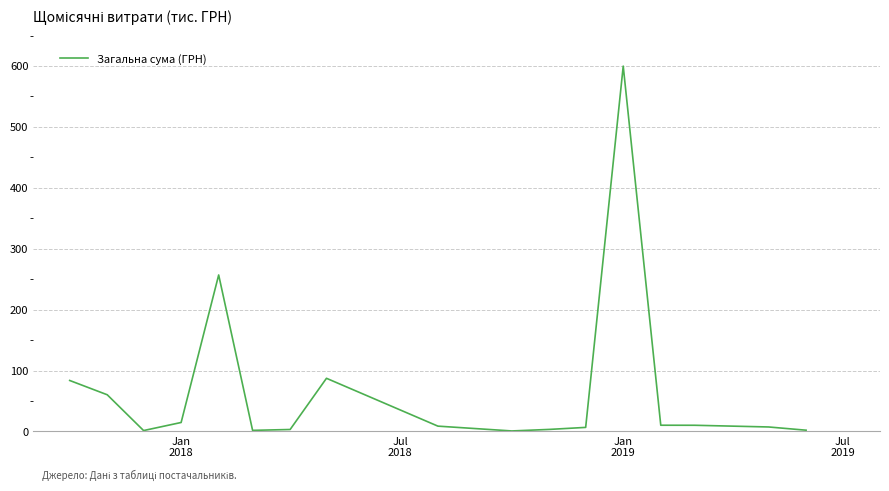

What is the difference between the maximum and minimum values?

599.1